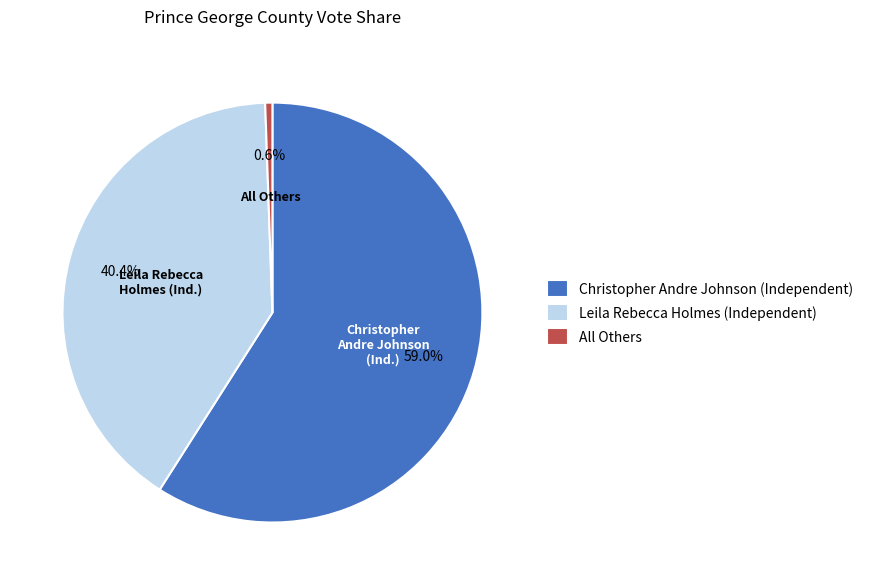

What is the ratio of the value at Leila Rebecca Holmes (Independent) to the value at Christopher Andre Johnson (Independent)?

0.7